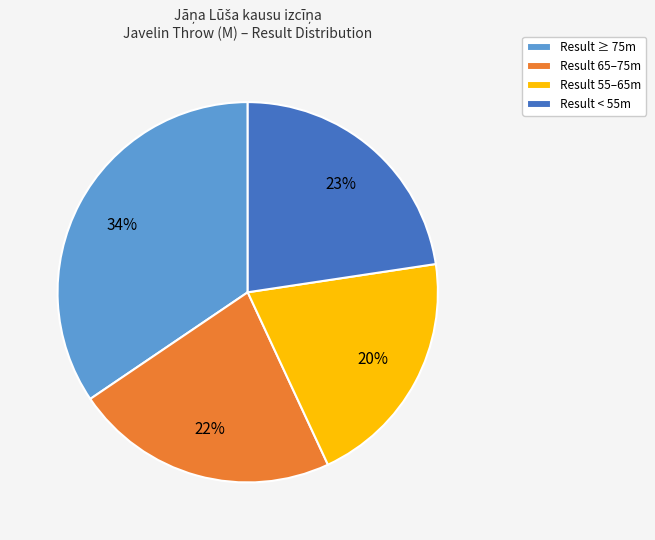

What is the largest slice in the pie chart?

Result ≥ 75m